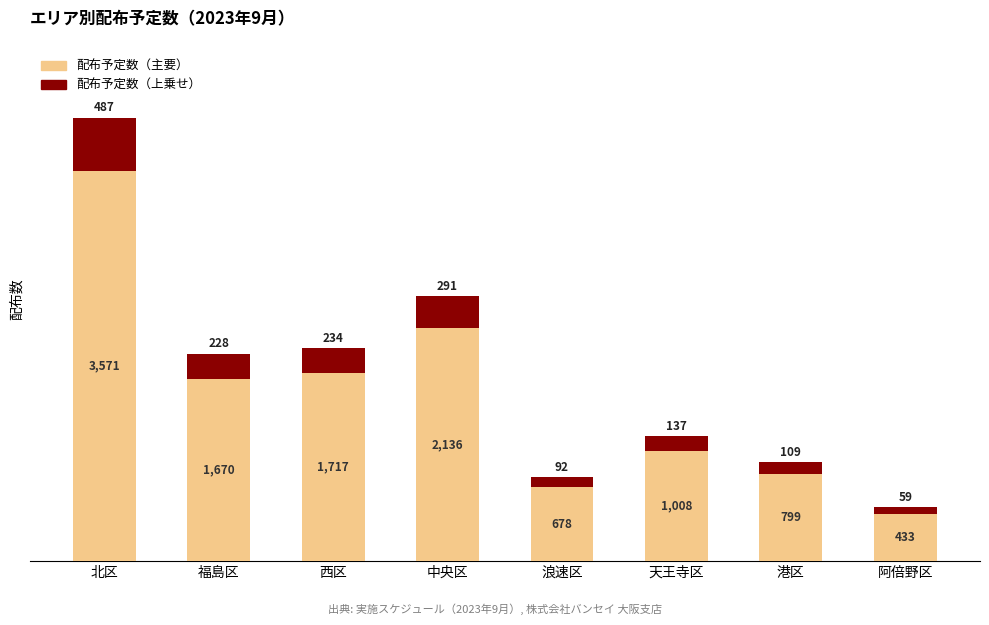

The value of 配布予定数（主要） at 阿倍野区 is 732.2. True or false?

False